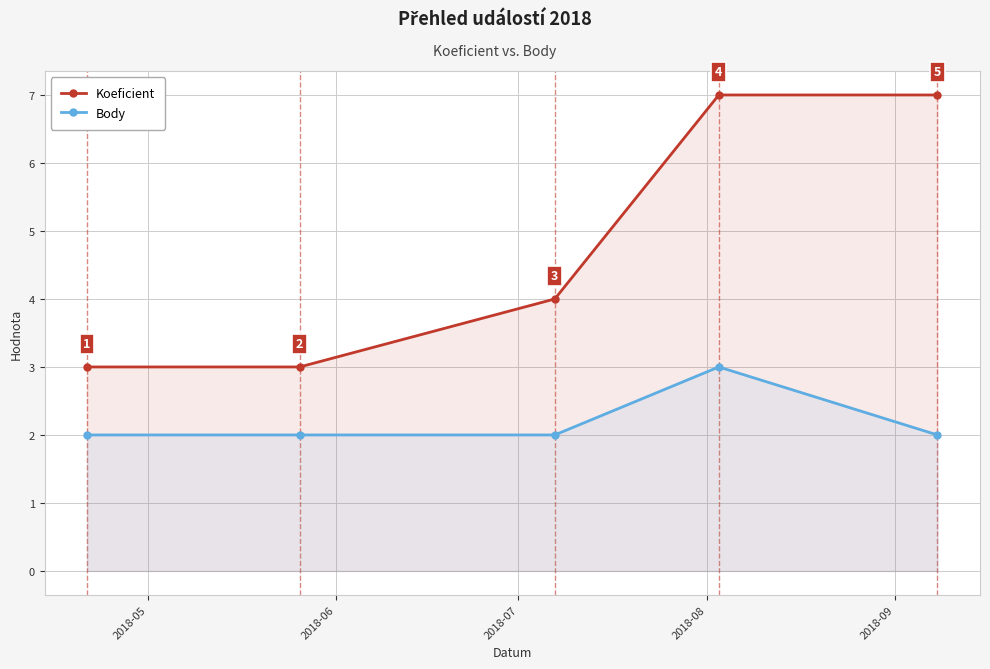

What is the difference between the maximum and minimum values in the Body series?

1